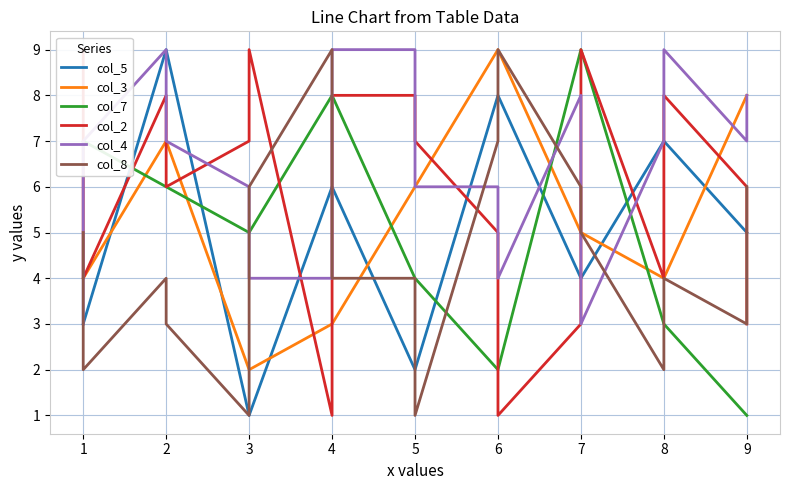

At which category does col_8 reach its first local valley?

1